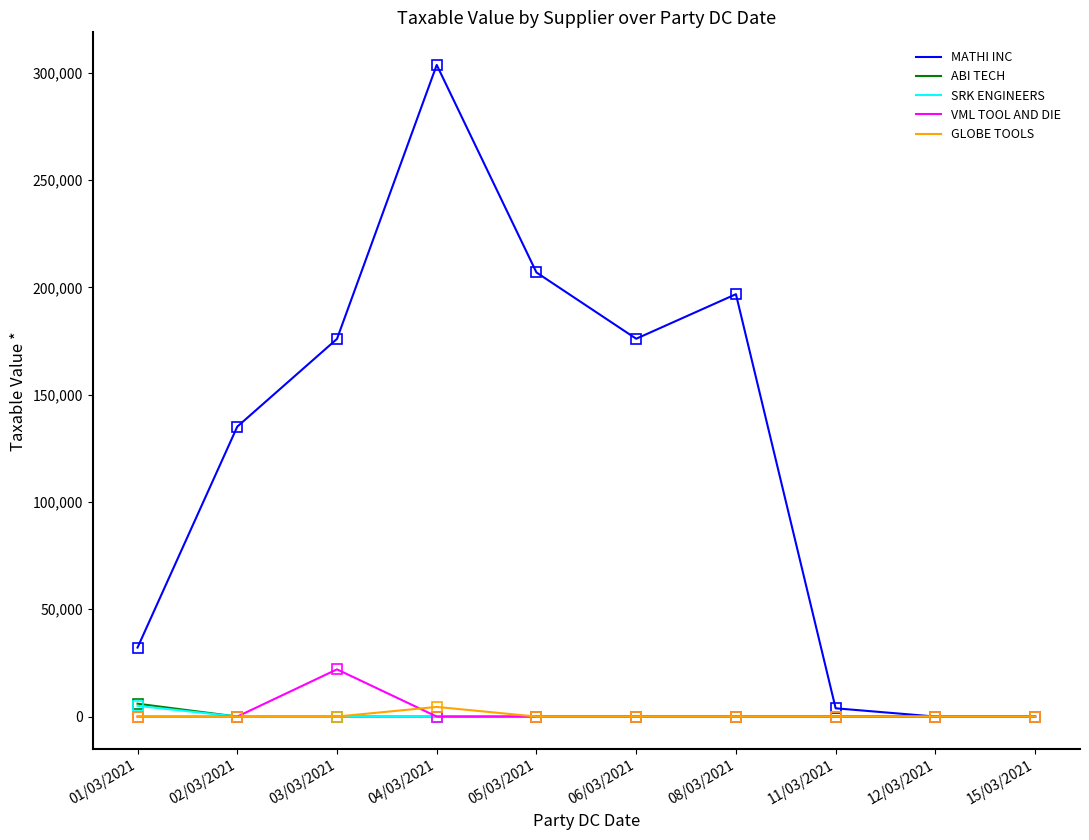

At which category does the chart reach its peak across all series?

04/03/2021